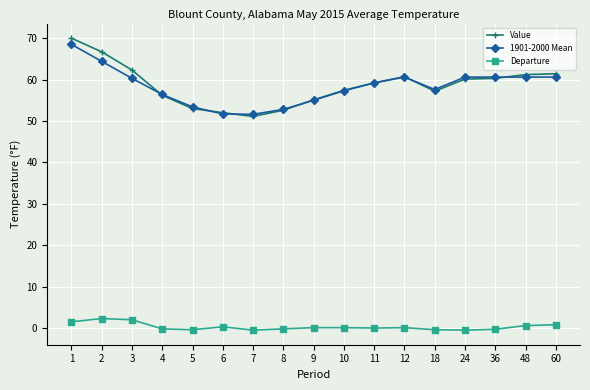

Is the value of Departure at 60 greater than the value of 1901-2000 Mean at 2?

No